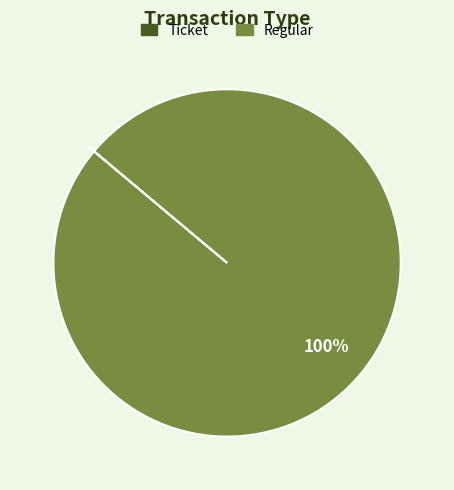

To the nearest percent, what percentage of the pie is Regular?

100%